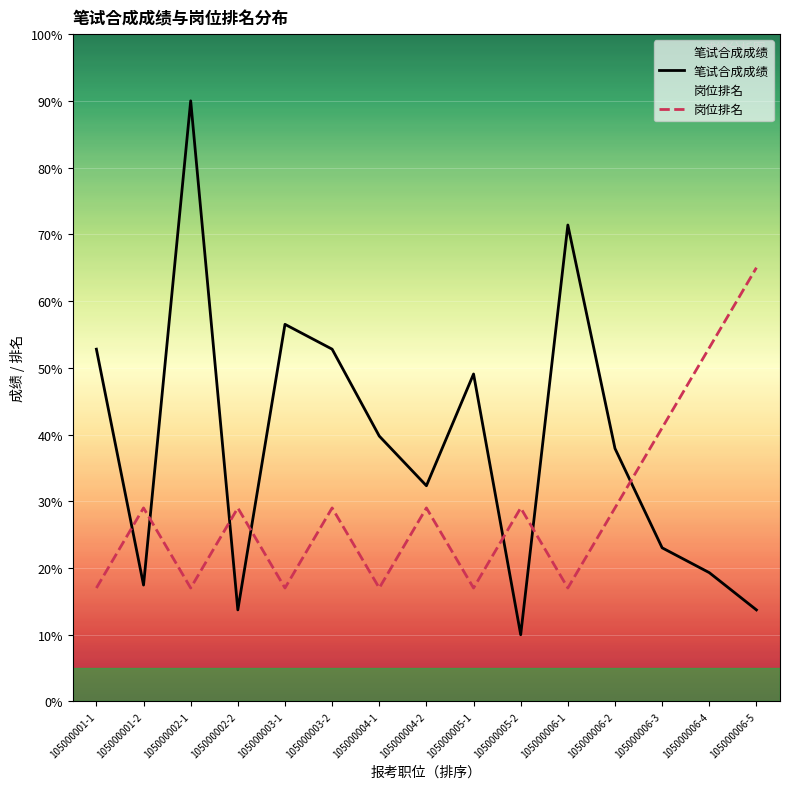

True or false: 笔试合成成绩 has a value of 90.0 at 105000002-1.

True